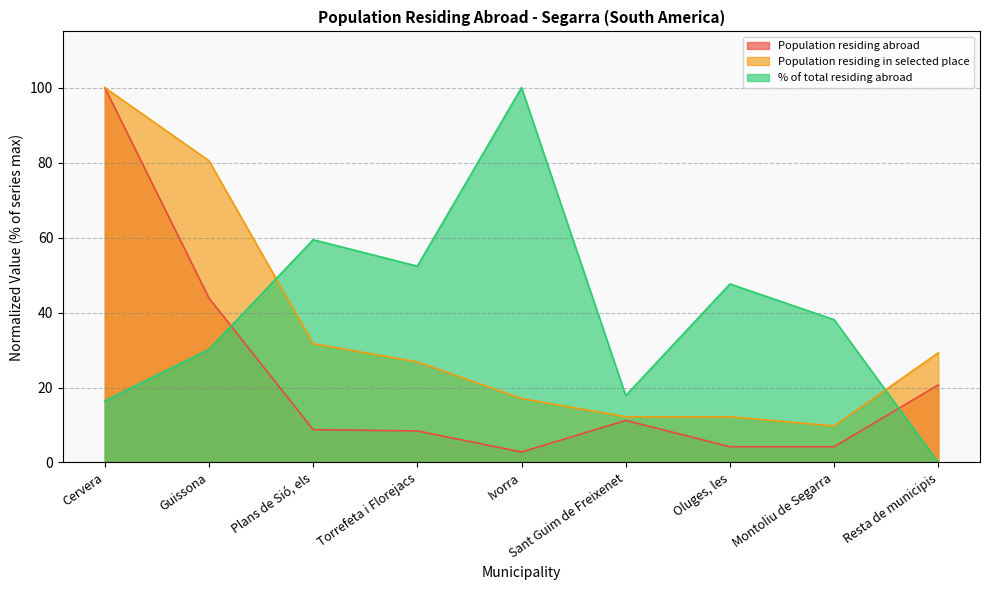

After their last crossing, which series has the higher values: Population residing in selected place or % of total residing abroad?

Population residing in selected place